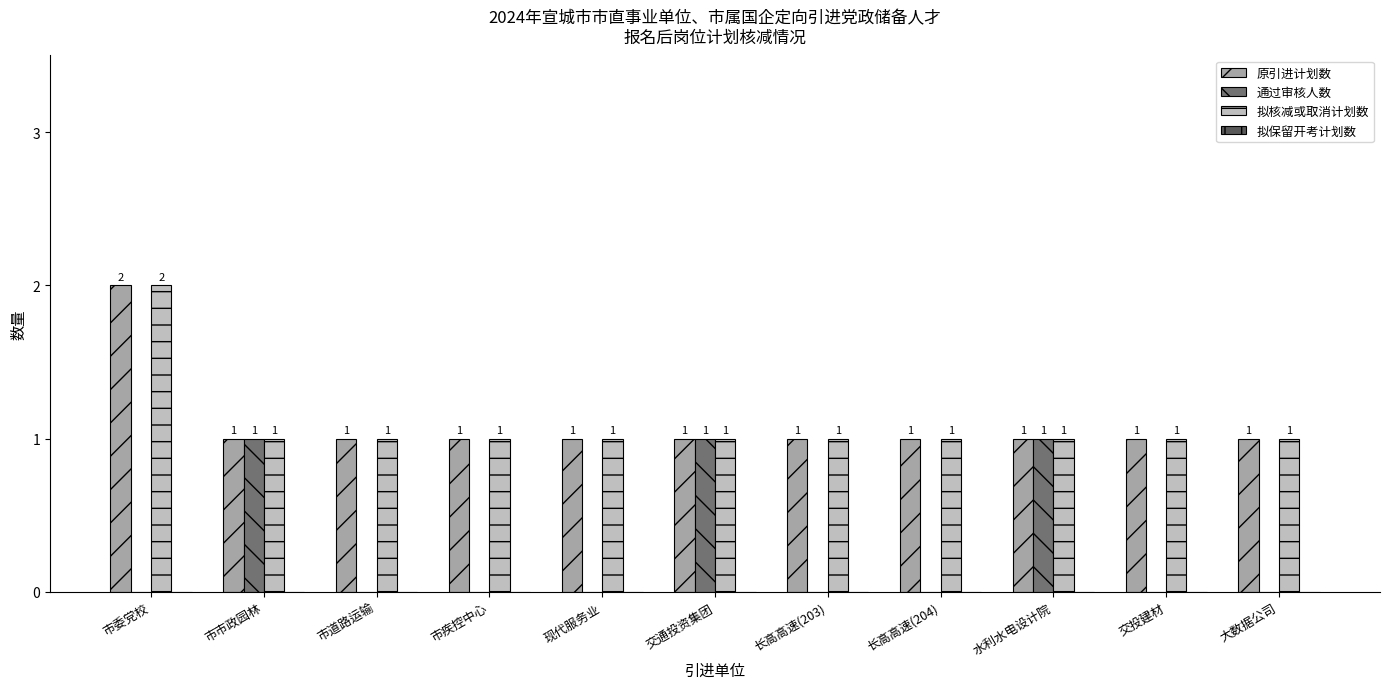

Is the value of 原引进计划数 at 交通投资集团 greater than the value of 通过审核人数 at 长高高速(203)?

Yes